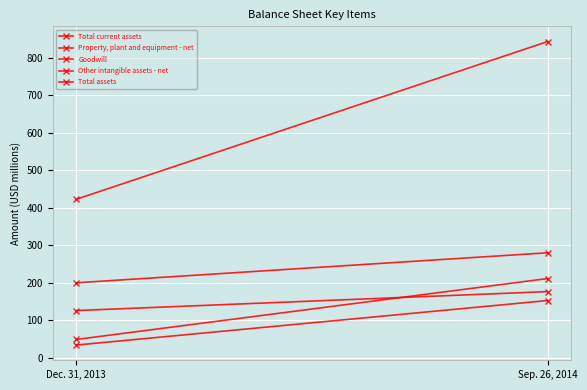

Which category has the lowest value in the Total current assets series?

Dec. 31, 2013